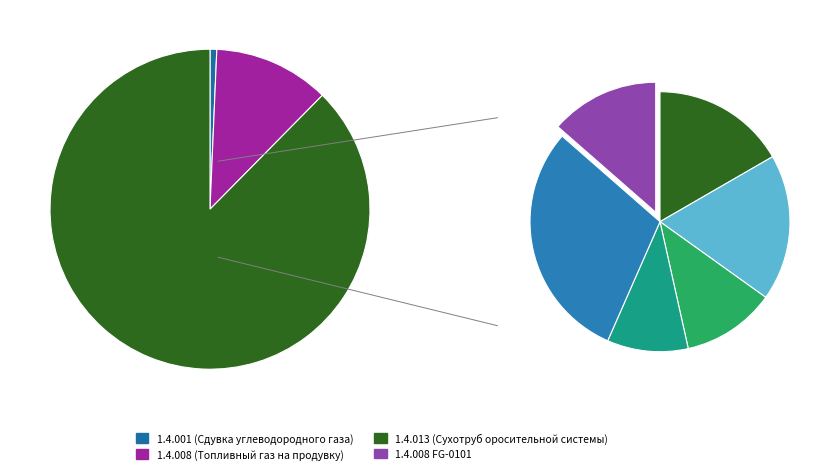

The 8 slice represents 2% of the pie. True or false?

True